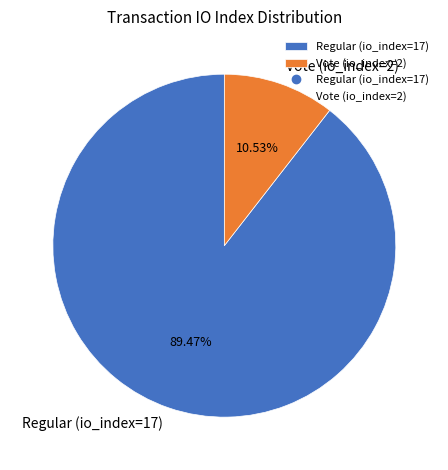

Do Regular (io_index=17) and Vote (io_index=2) together represent more than half of the pie?

Yes